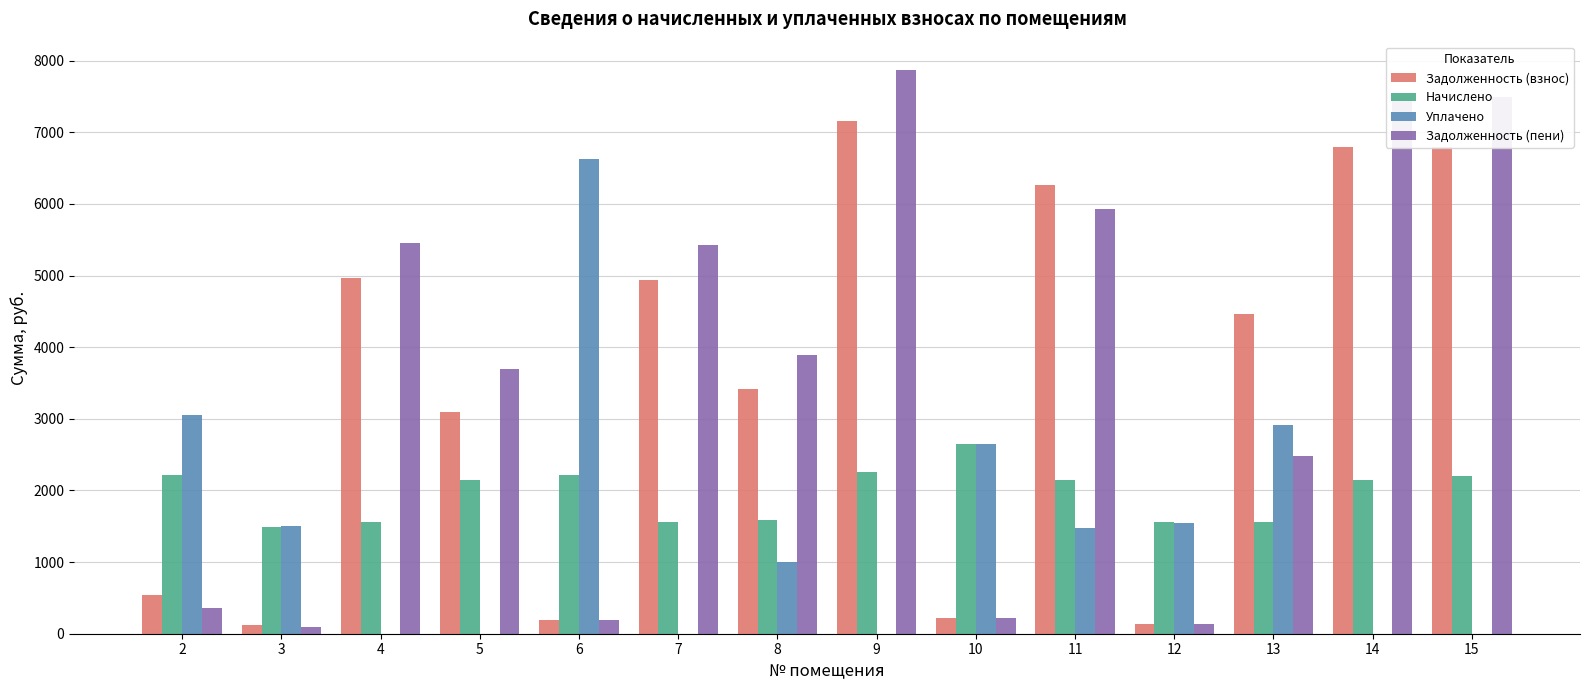

How many values in the Уплачено series exceed 1474?

7